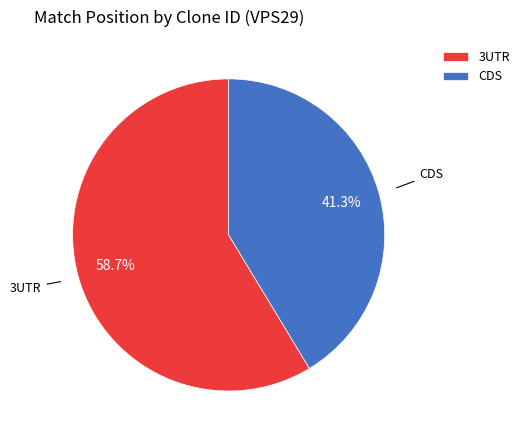

Approximately how many times larger is the value at 3UTR compared to CDS?

1.4